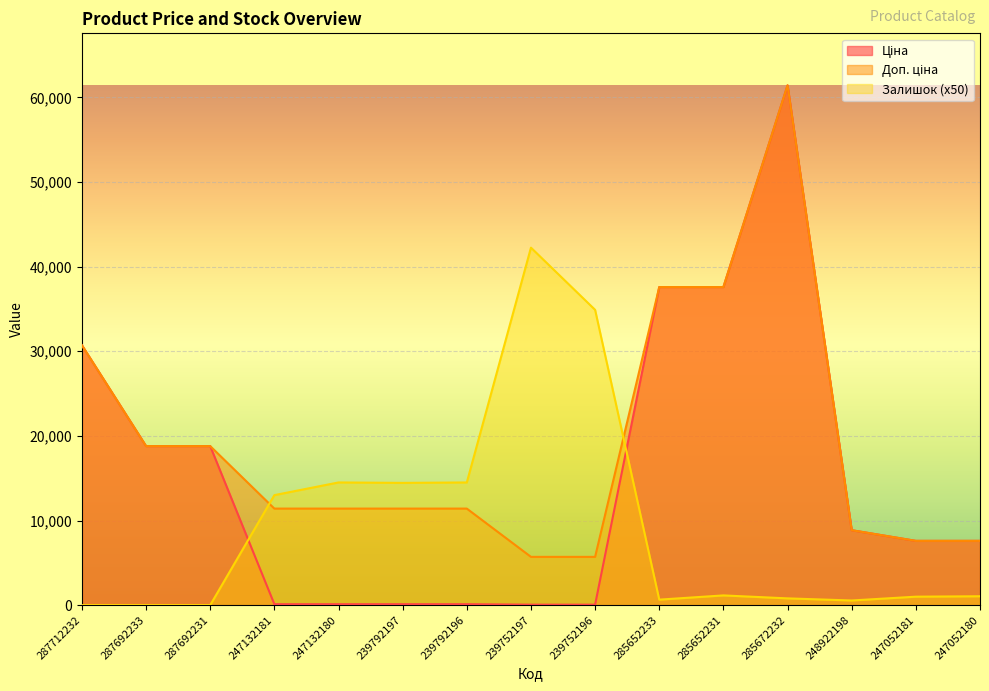

How many data points in Доп. ціна are less than 11410?

5